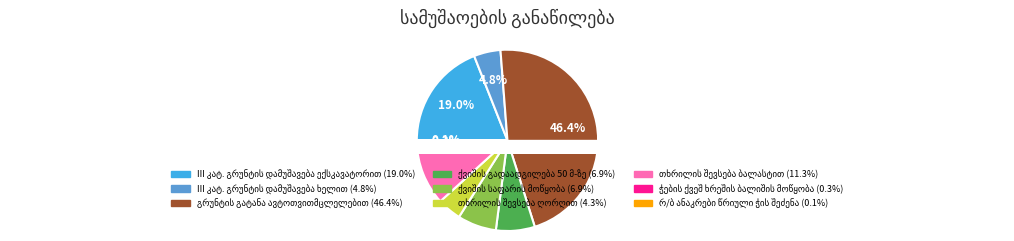

What percentage do ჭების ქვეშ ხრეშის ბალიშის მოწყობა and გრუნტის გატანა ავტოთვითმცლელებით together represent?

46.7%